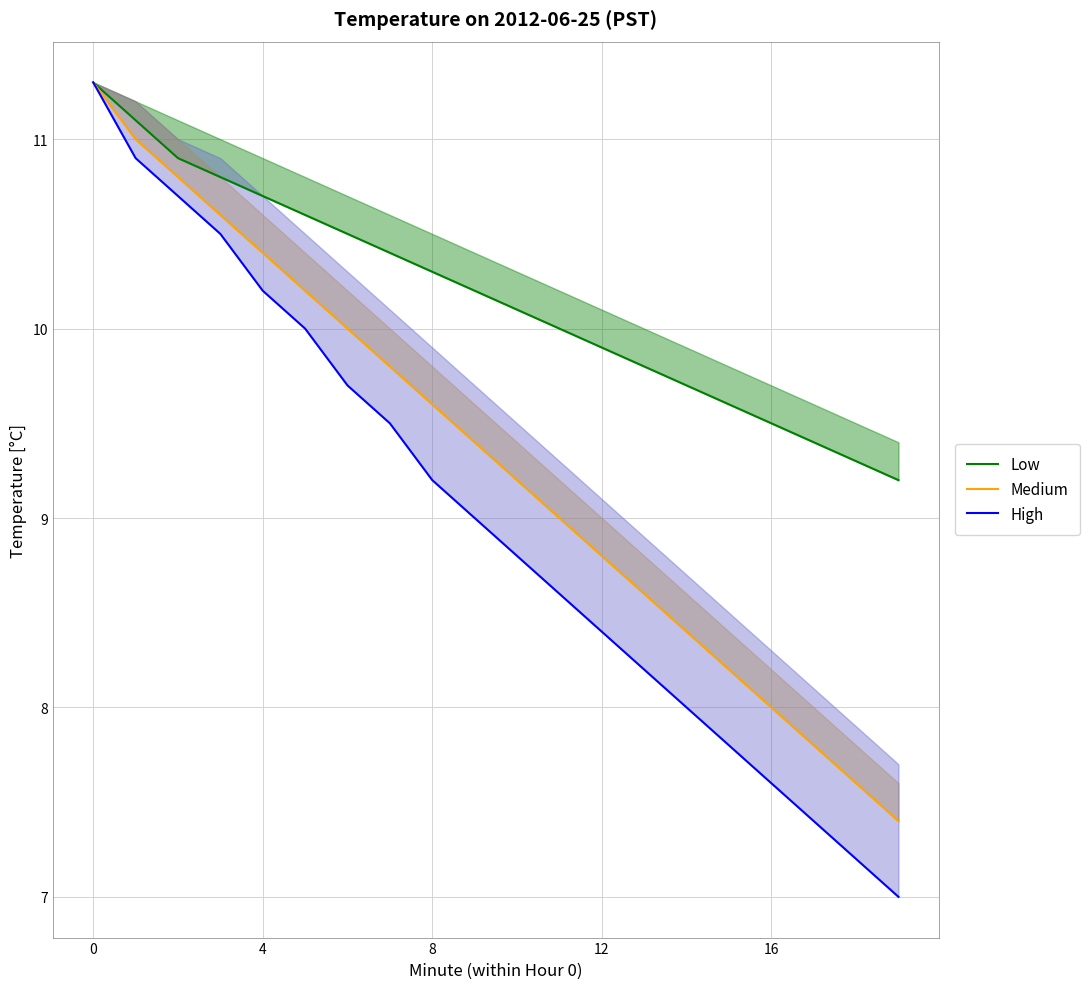

What is the difference between the maximum and second lowest values in the Low series?

2.0